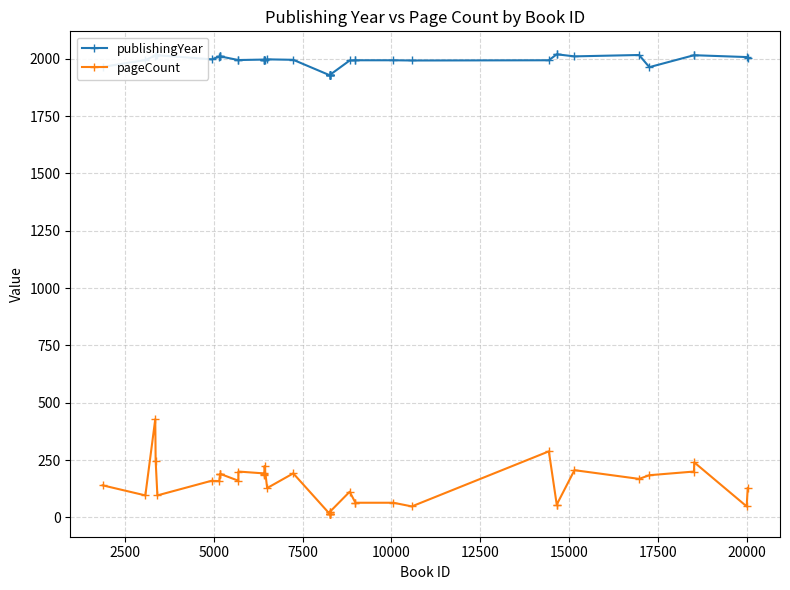

Rank the series by their average value, from highest to lowest.

publishingYear, pageCount